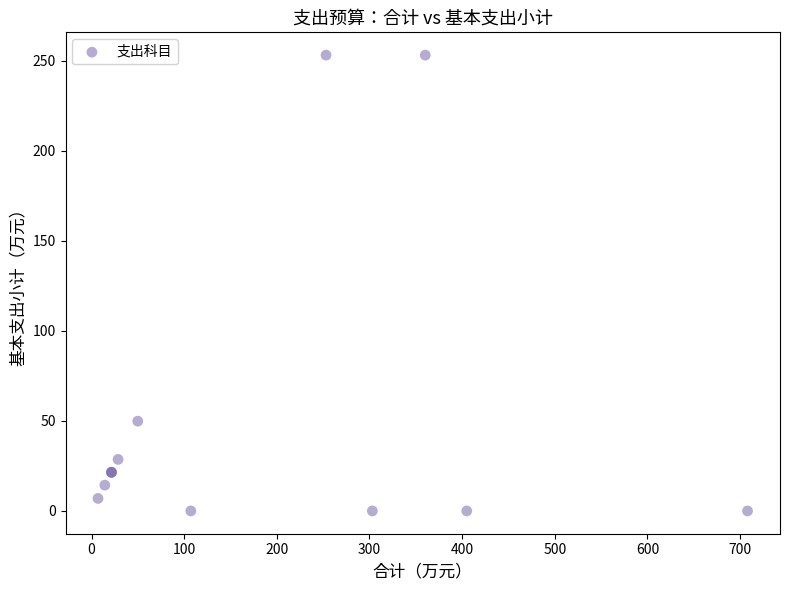

What Y value in the scatter plot is closest to 126?

49.9